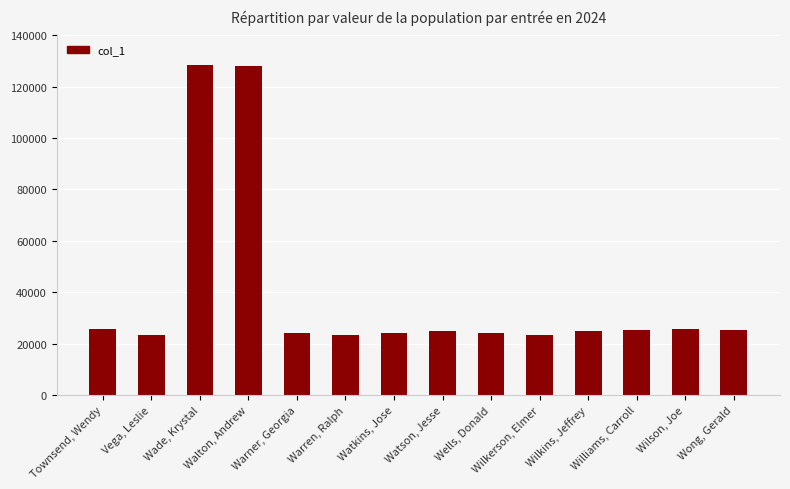

True or false: the data shows 24140 at Wells, Donald.

True